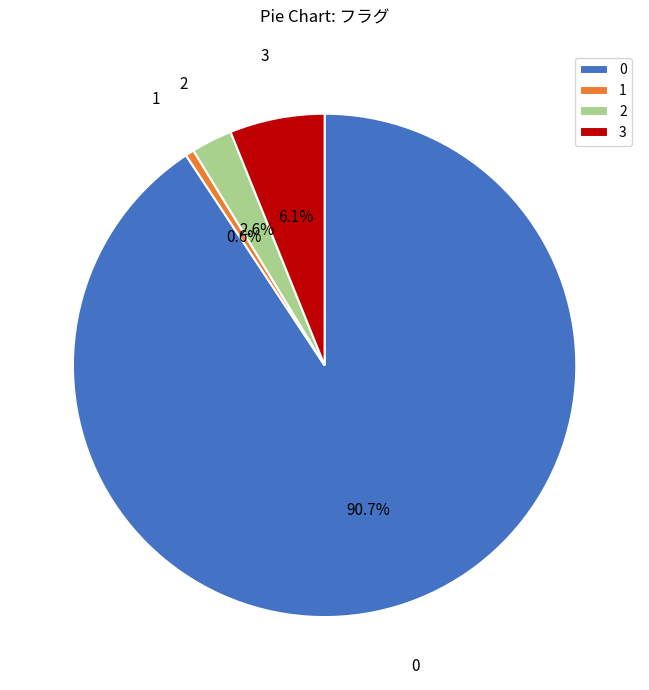

To the nearest percent, what percentage of the pie is 2?

3%